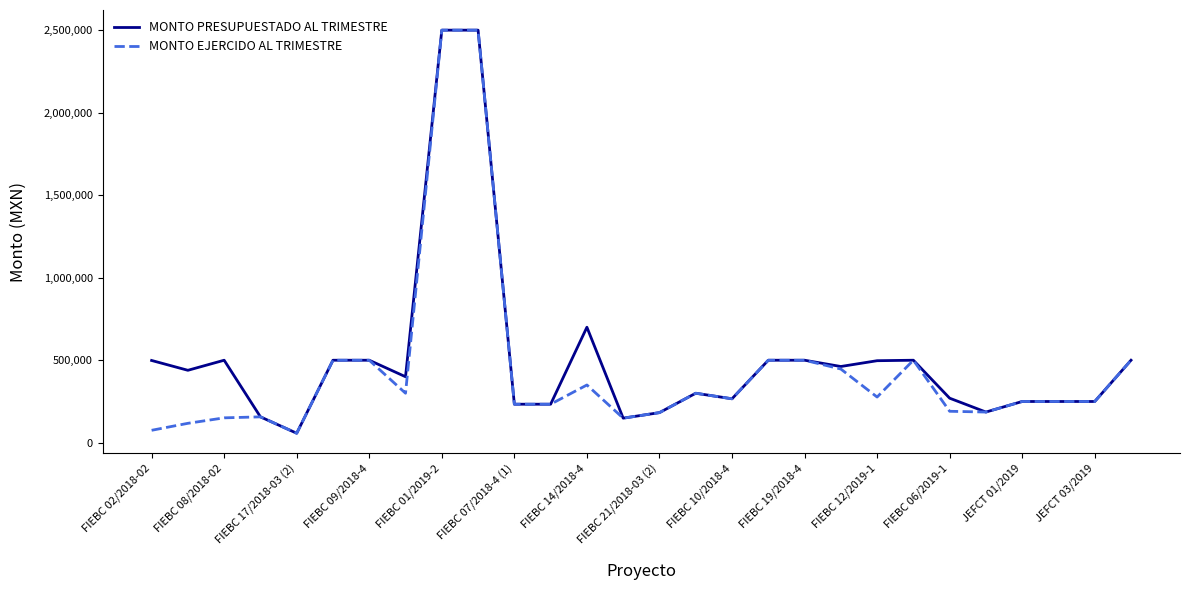

What is the highest value of the MONTO PRESUPUESTADO AL TRIMESTRE series?

2500000.0